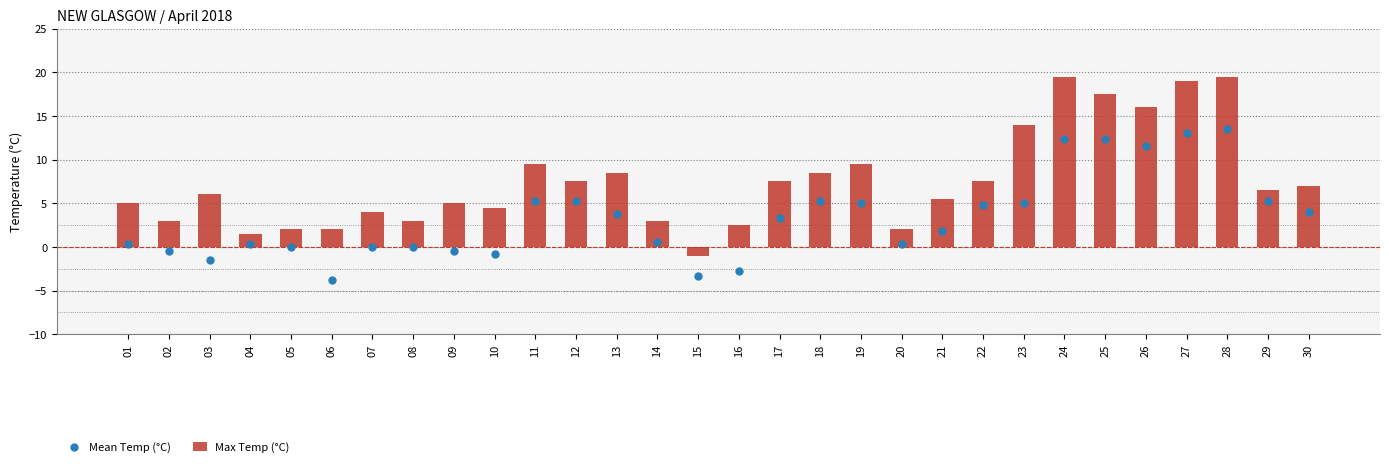

Which series has the widest spread of Y values?

Max Temp (°C)